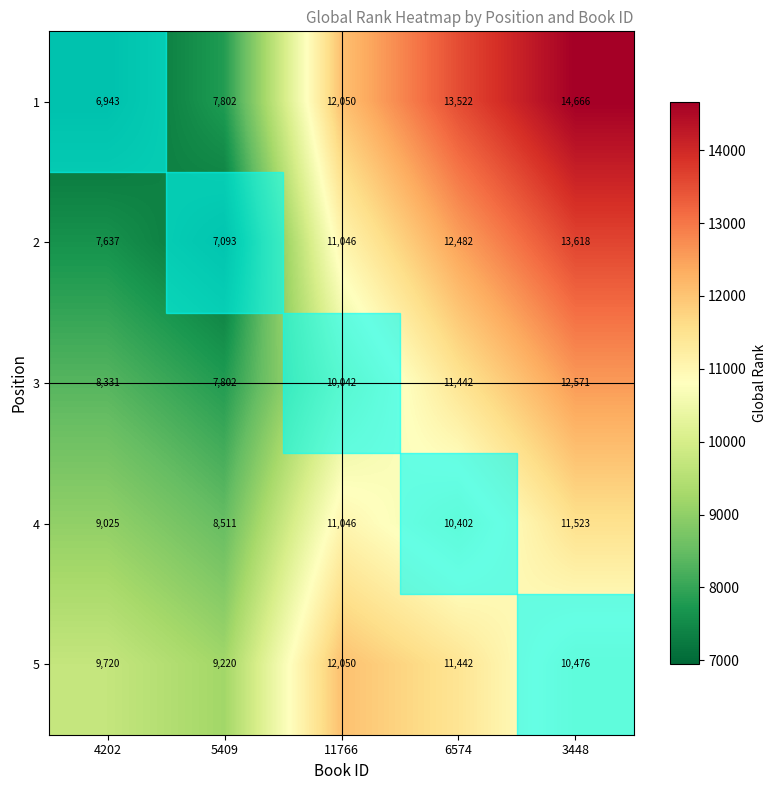

At 3448, list the series in order from largest to smallest.

1, 2, 3, 4, 5